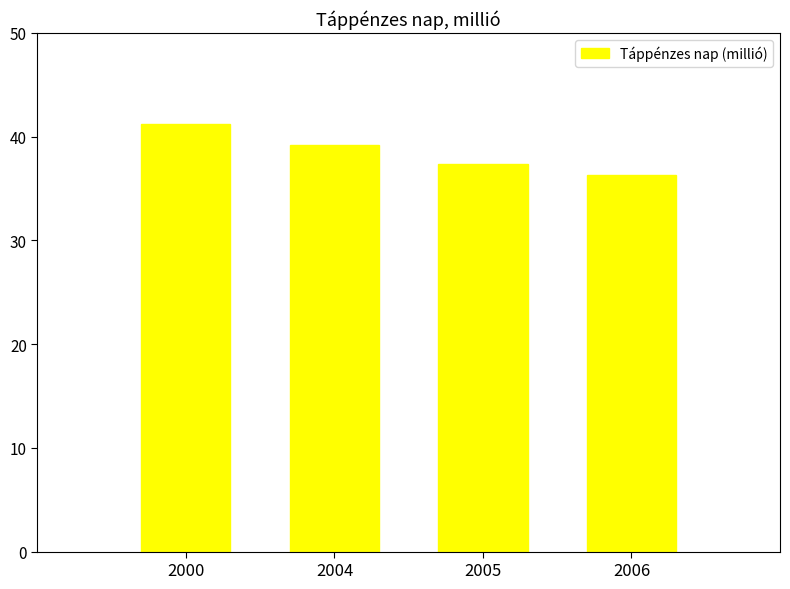

How many bars are there in total?

4